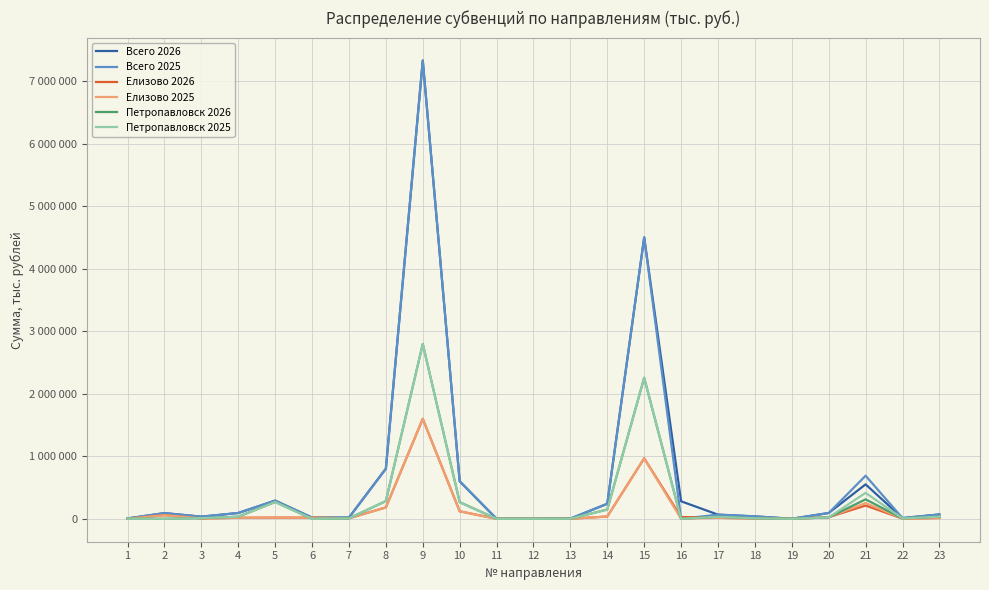

Which series changed the most between 7 and 22?

Всего 2026